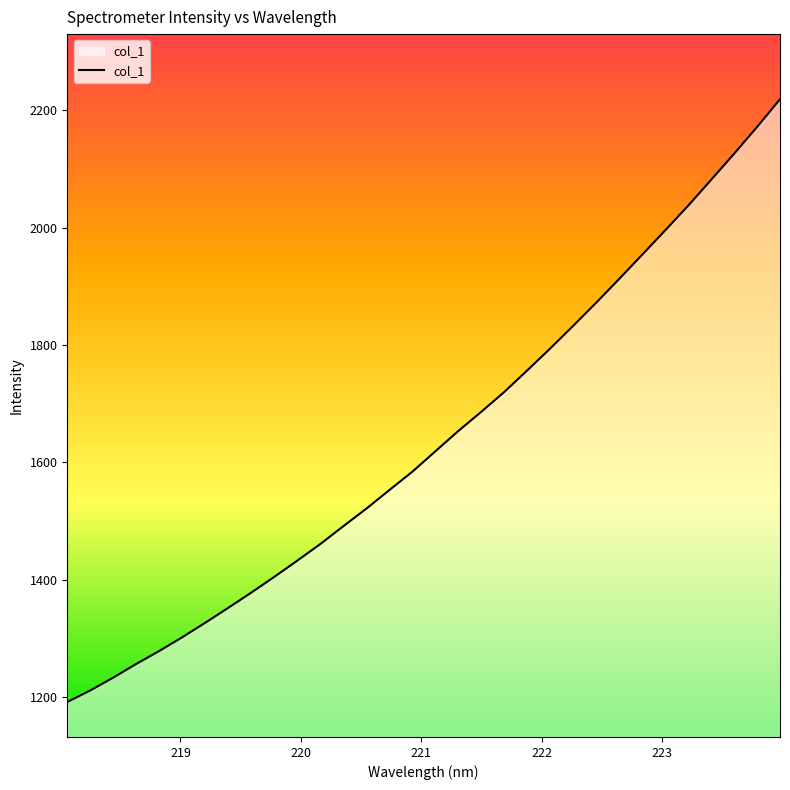

What is the maximum value shown in the chart?

2218.6